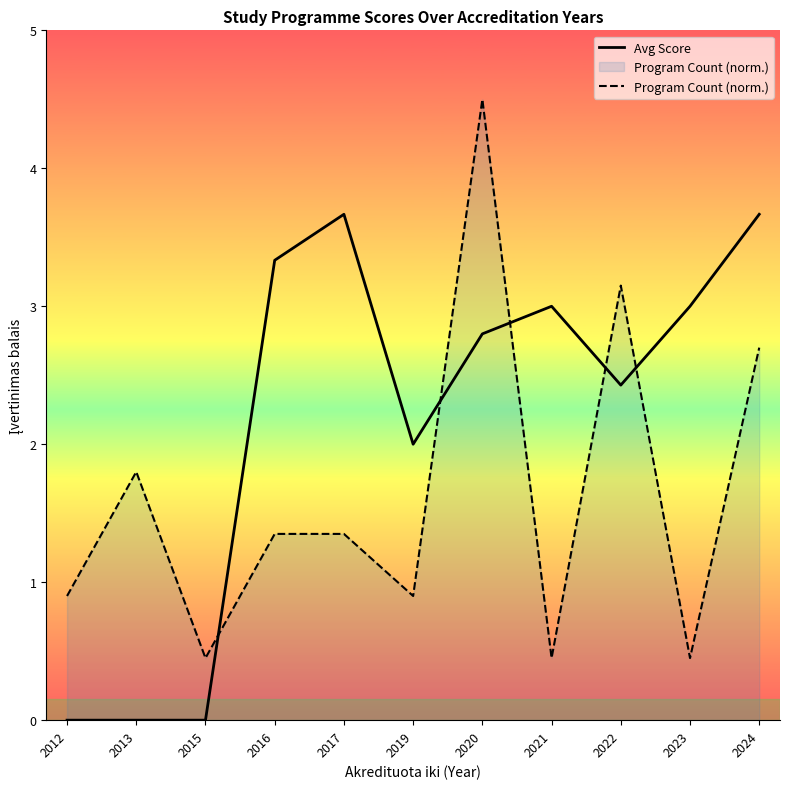

What is the sum of all Avg Score values?

23.9